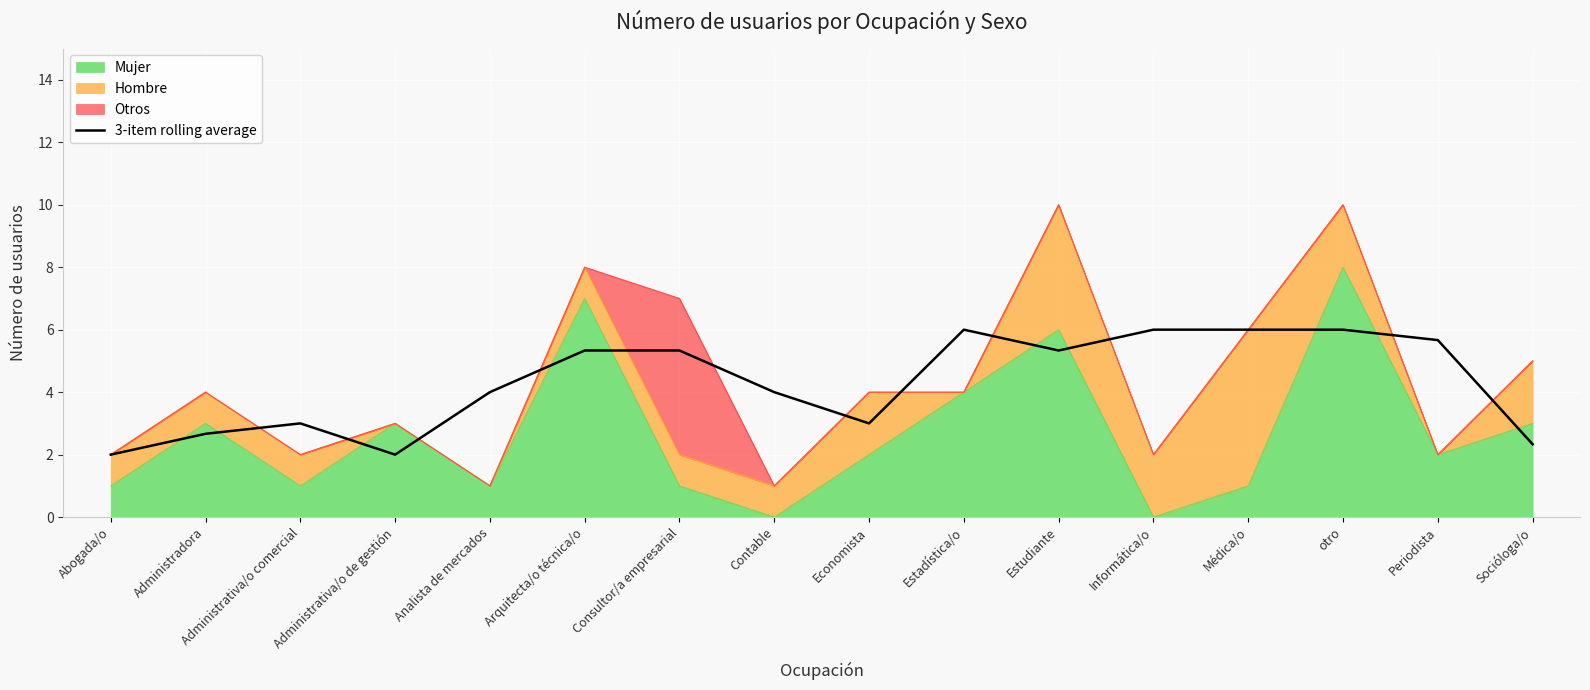

How many values exceed 5?

8